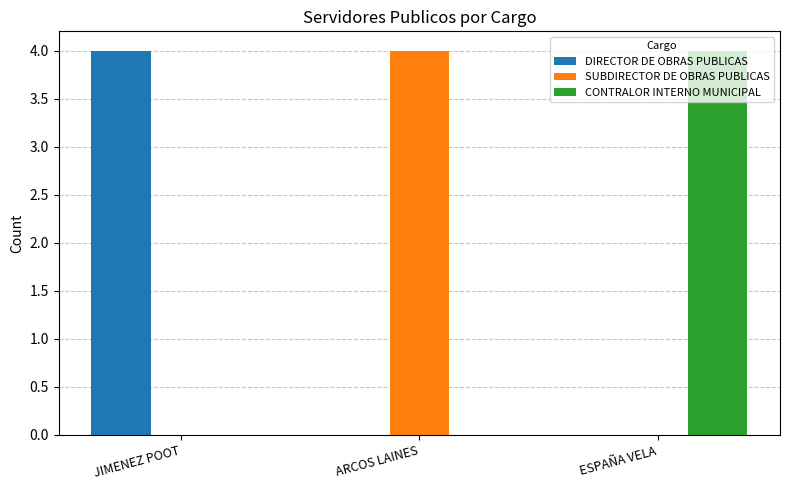

Read the SUBDIRECTOR DE OBRAS PUBLICAS value at ARCOS LAINES.

4